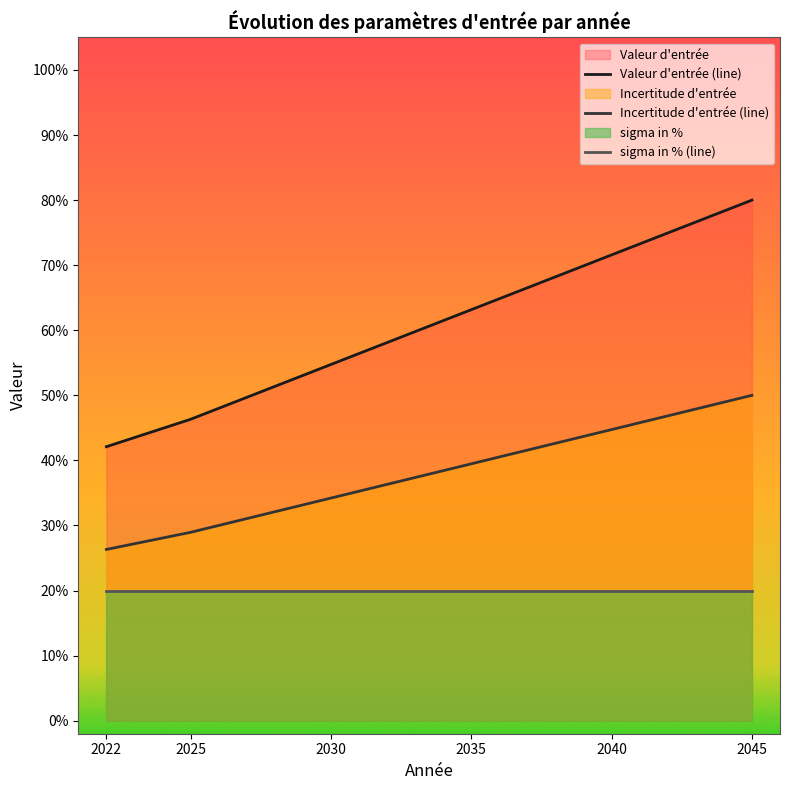

Does the chart display data point markers on the line(s)?

No